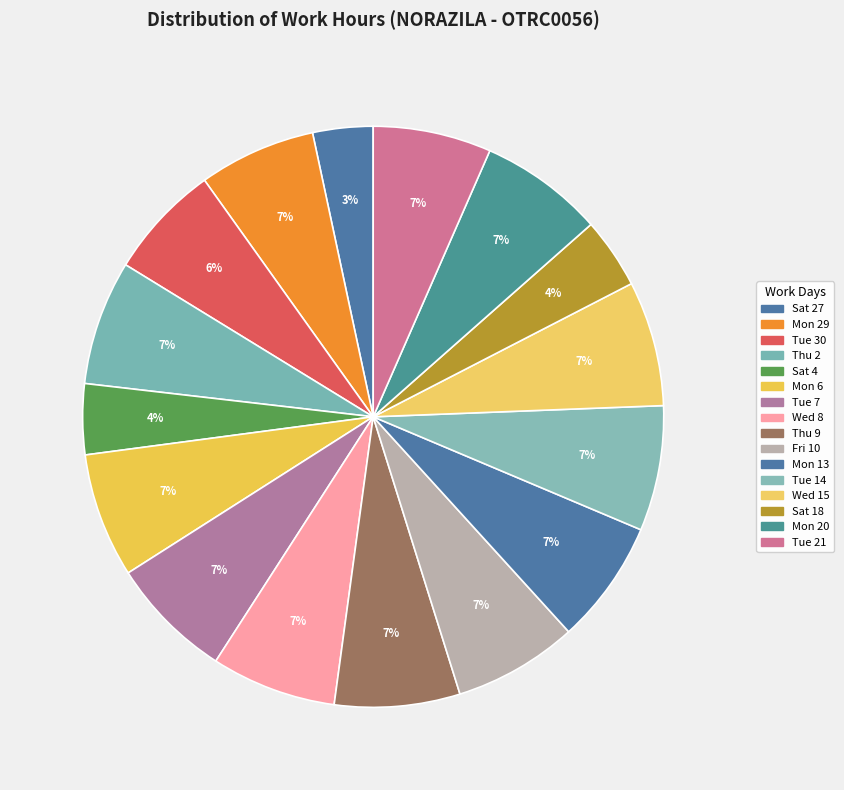

What portion of the pie excludes Sat 18?

96.1%